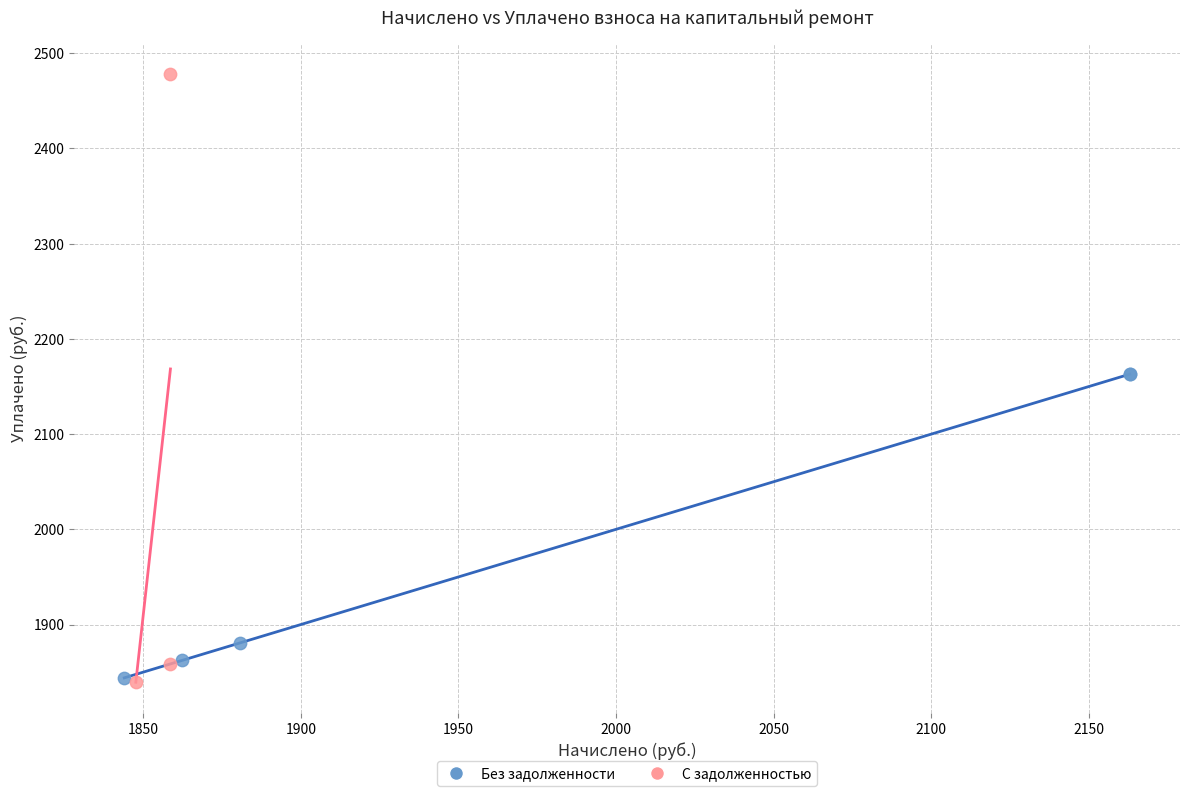

Which series has the largest Y range (max minus min)?

С задолженностью